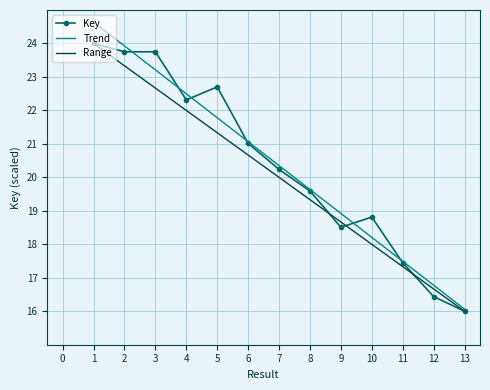

Rank the categories by value from lowest to highest.

13, 12, 11, 9, 10, 8, 7, 6, 4, 5, 3, 2, 1